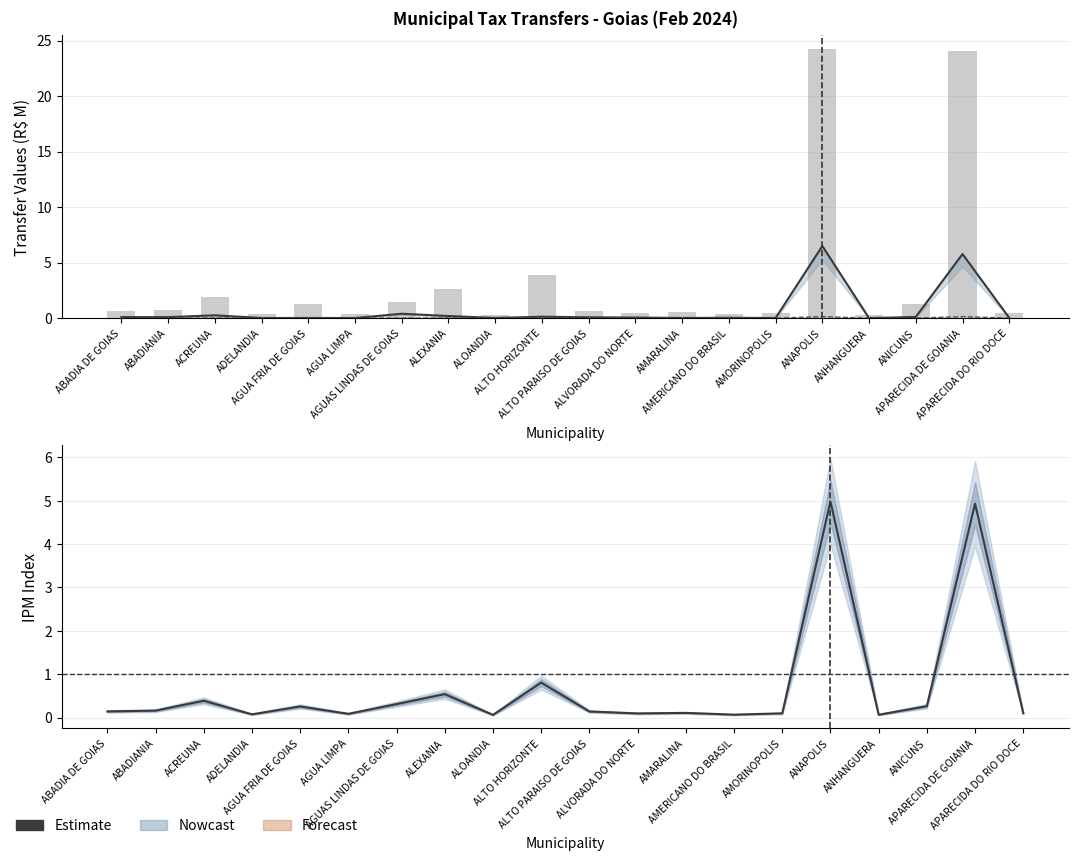

The value of IPVA Bruto at ALVORADA DO NORTE is 0.0. True or false?

False